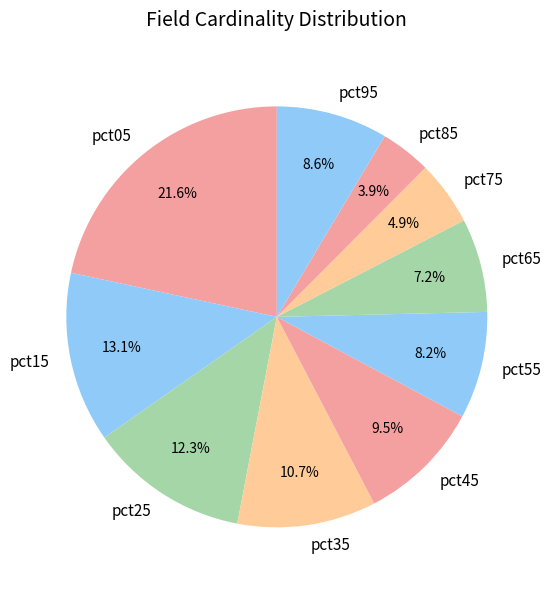

What is the ratio of the value at pct35 to the value at pct25?

0.9